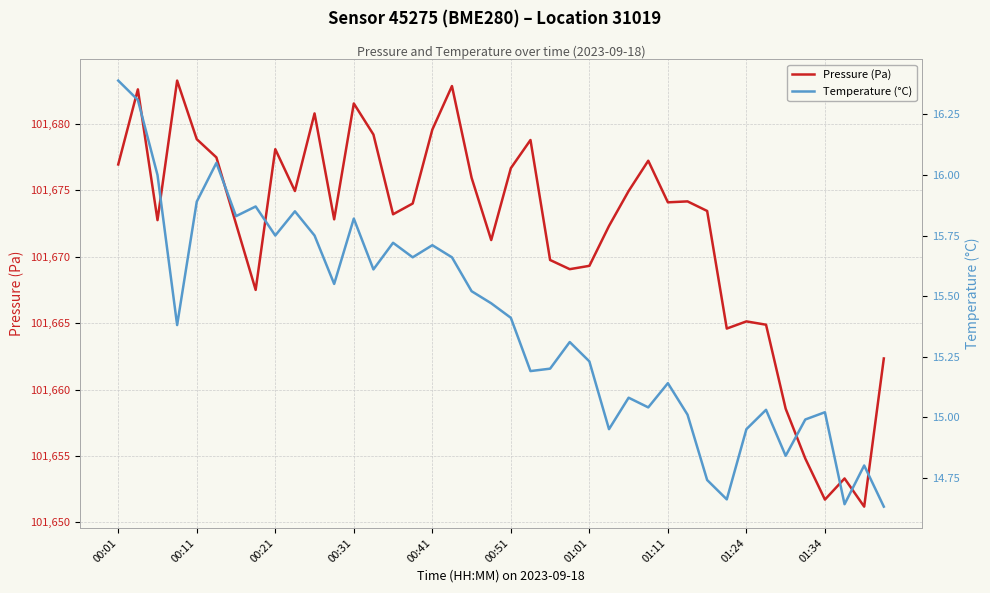

Is it true that Pressure (Pa) equals 132906.4 at 01:01?

False